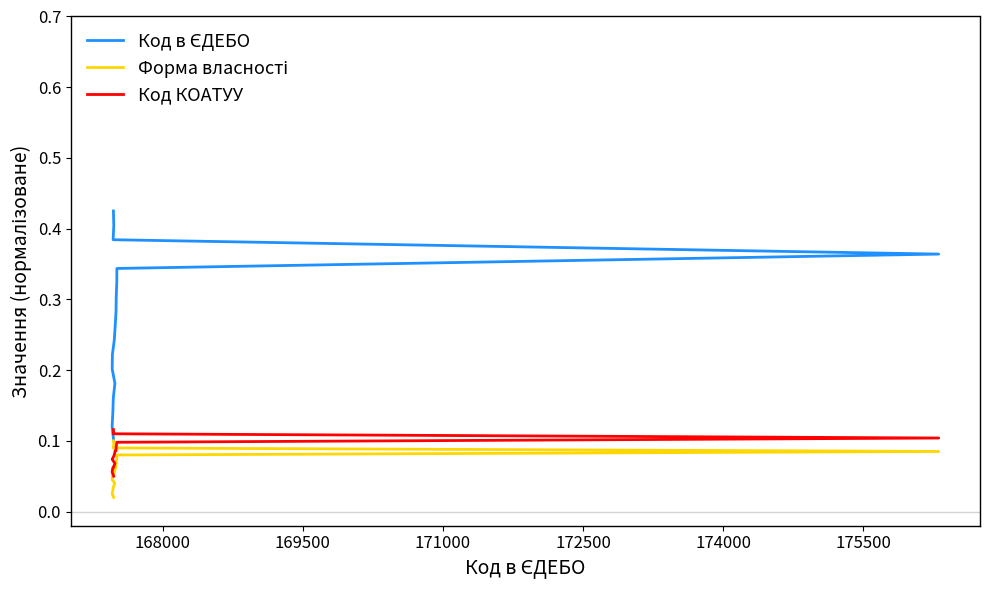

True or false: Код в ЄДЕБО and Форма власності intersect in this chart.

False